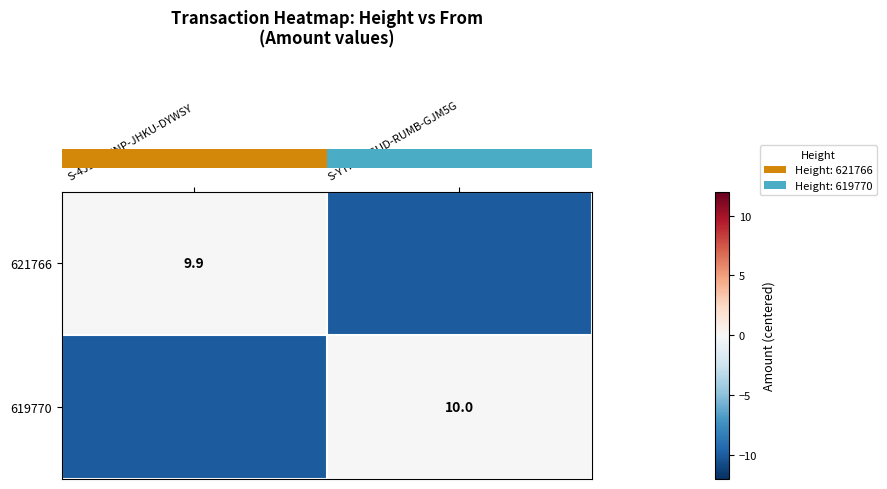

At which category is the sum across all series the highest?

S-YTHC-9GUD-RUMB-GJM5G